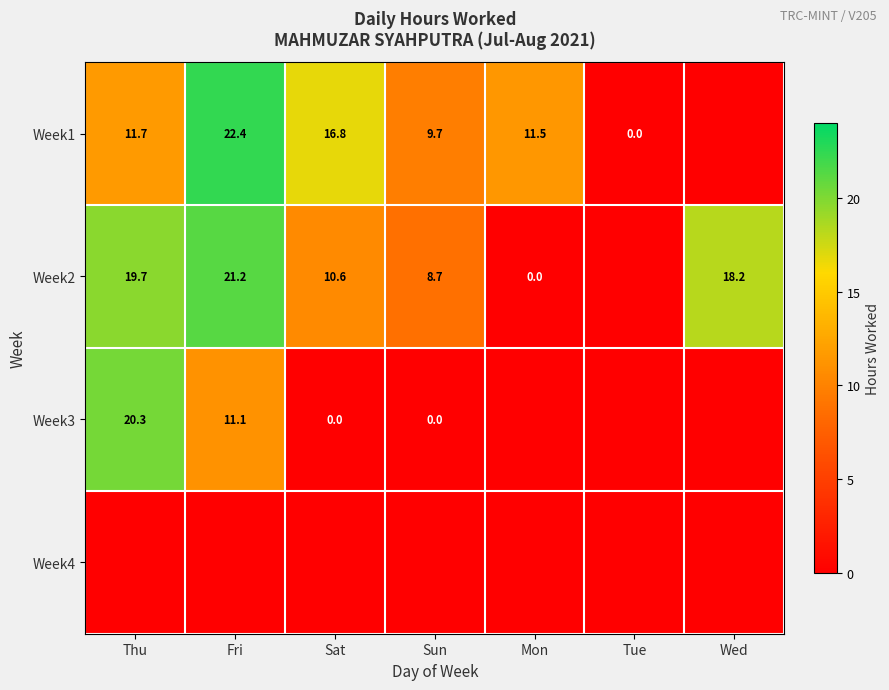

The Week2 series shows 19.7 at Thu. True or false?

True